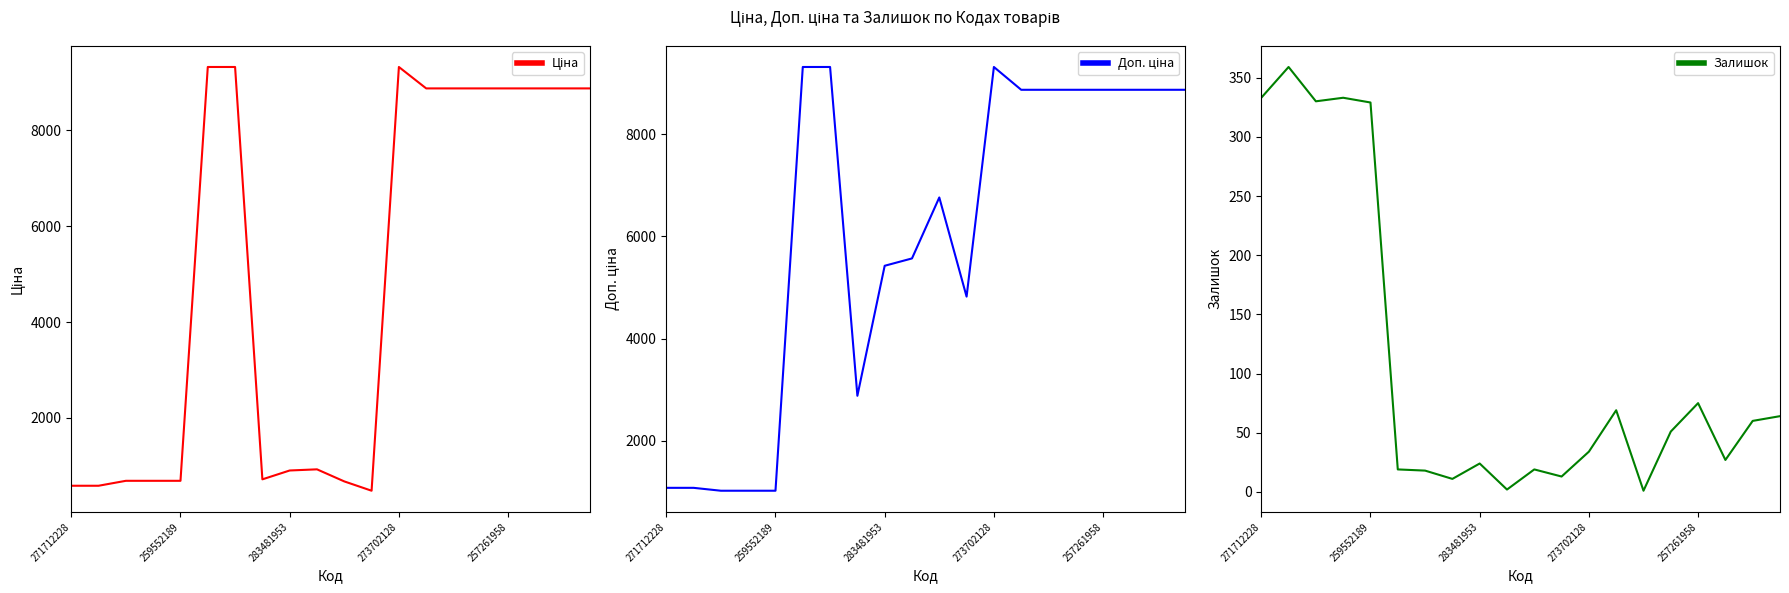

What is the highest value of the Залишок series?

359.0